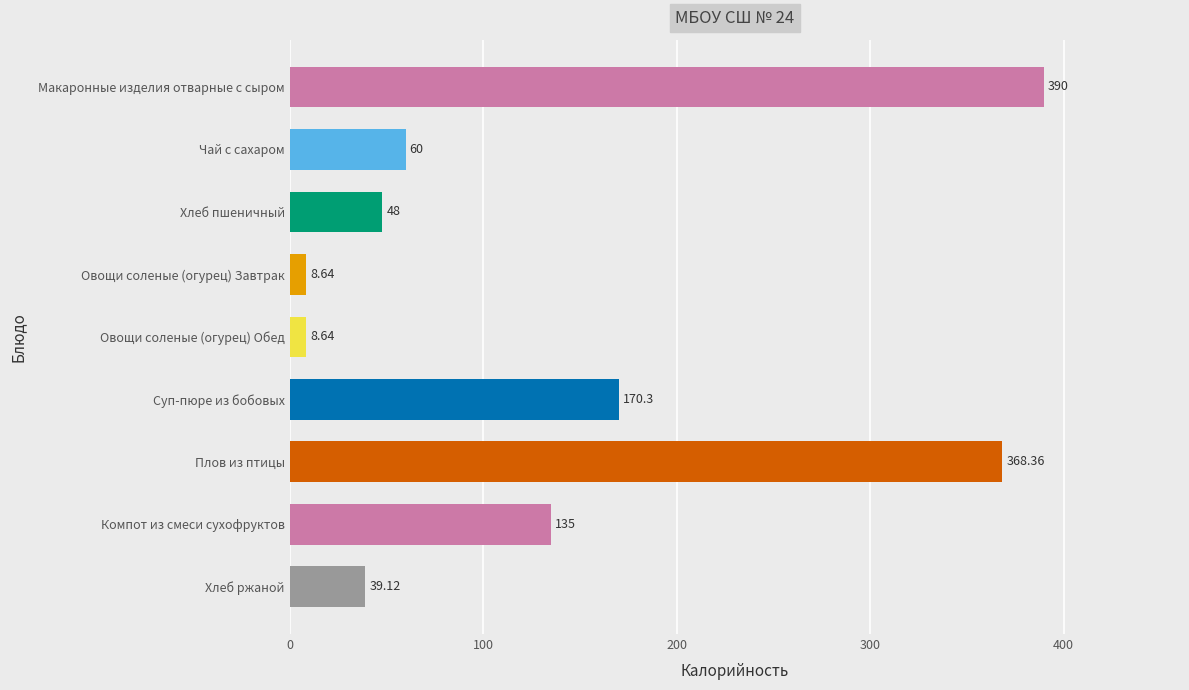

What is the change in value from Плов из птицы to Хлеб ржаной?

-329.2